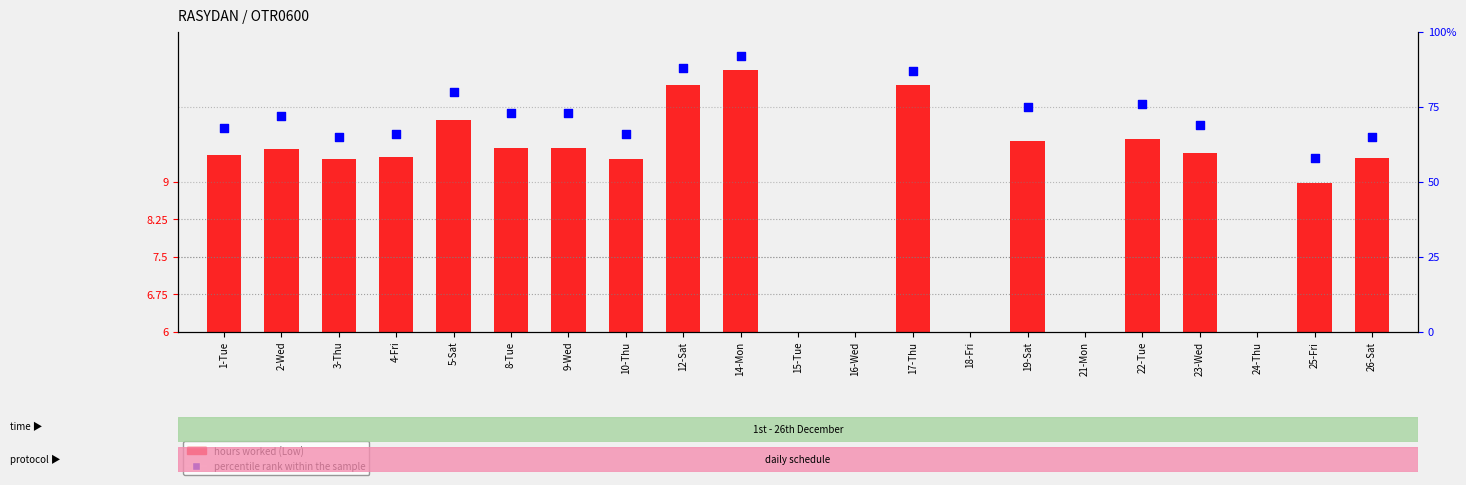

Between 21-Mon and 17-Thu, which is larger?

17-Thu